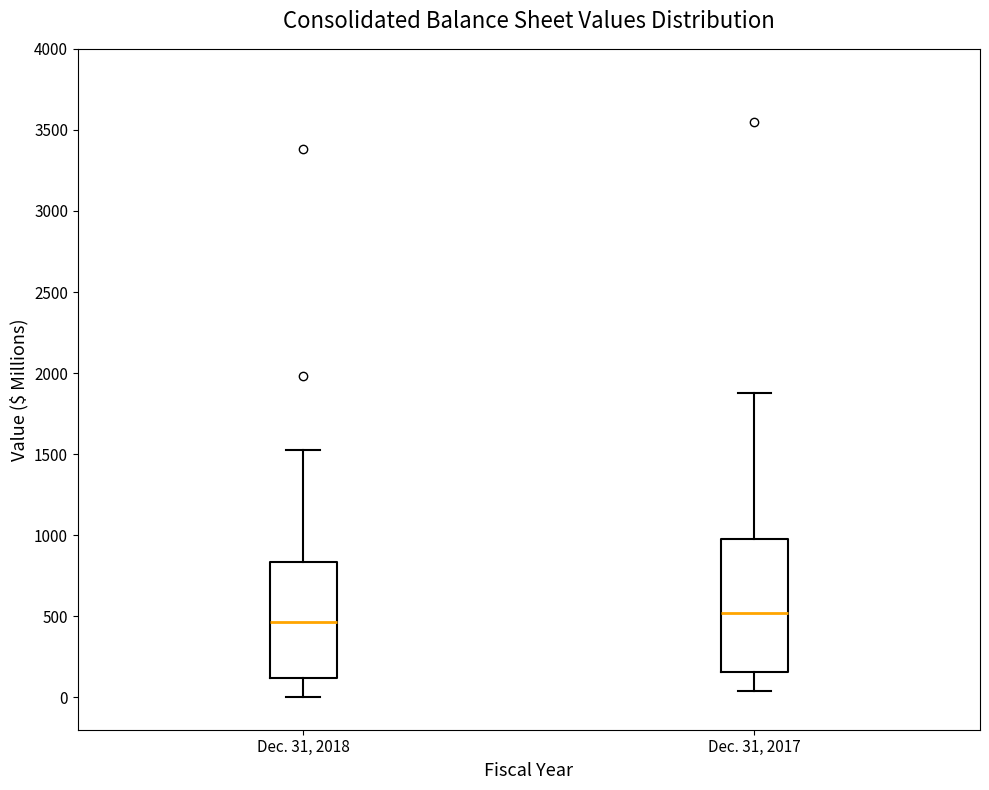

Reading left to right, transcribe this box plot: for each box, give where its median line is, the range the box spans, and where its two whiskers end, as read against the y-axis. The values are not printed on the chart, so give them approximately, as read against the axis.

Dec. 31, 2018: median 450, box 100 to 850, whiskers 0 to 1500
Dec. 31, 2017: median 500, box 150 to 1000, whiskers 50 to 1900